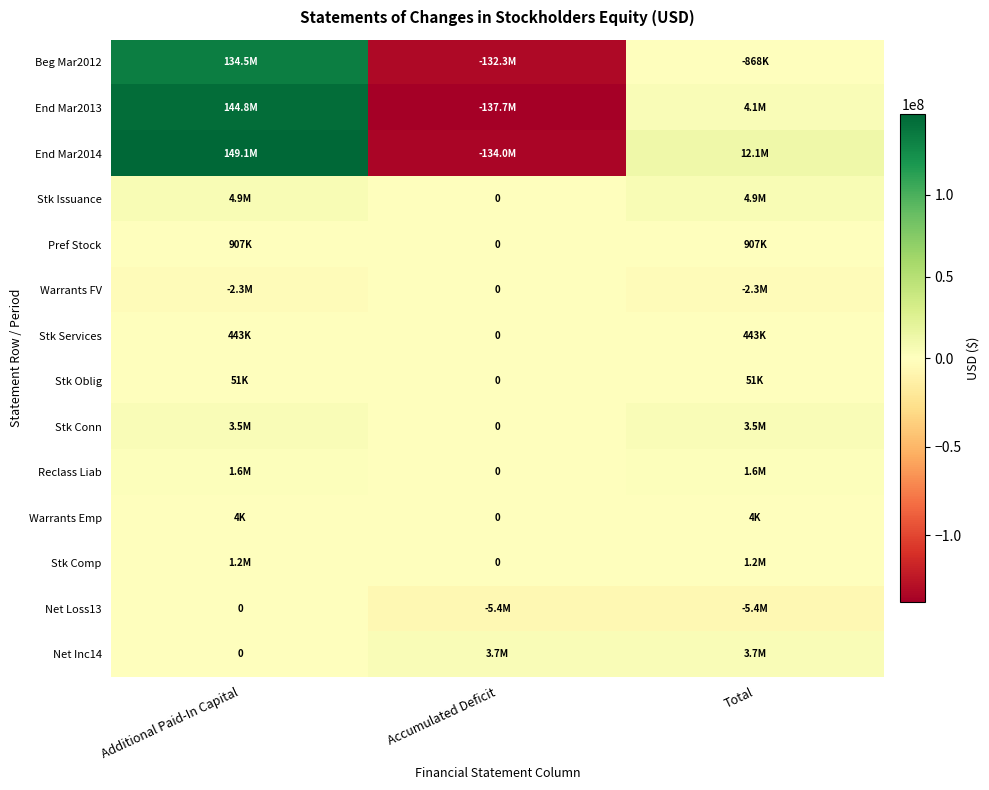

At how many categories does at least one series exceed 32625952?

1